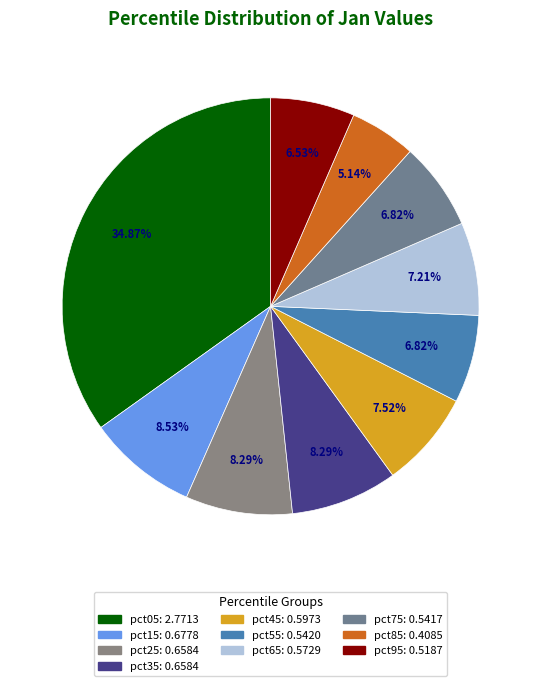

Which category has the biggest portion of the pie?

pct05